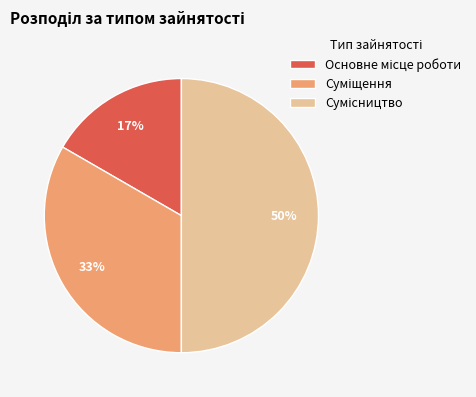

To the nearest percent, what is the difference between the largest and smallest slice percentages?

33%